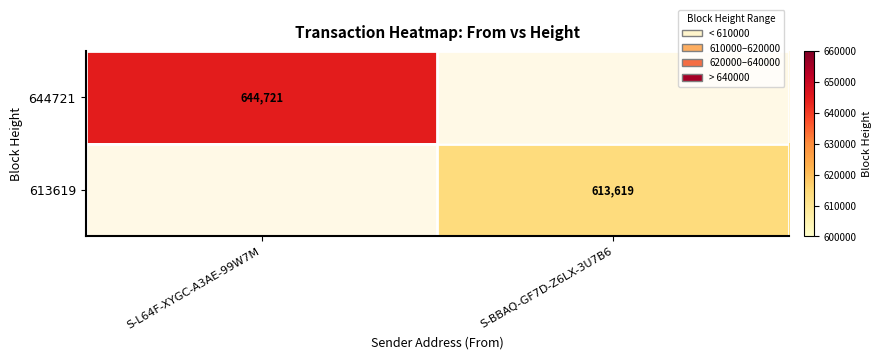

The value of 613619 at S-BBAQ-GF7D-Z6LX-3U7B6 is 613619. True or false?

True